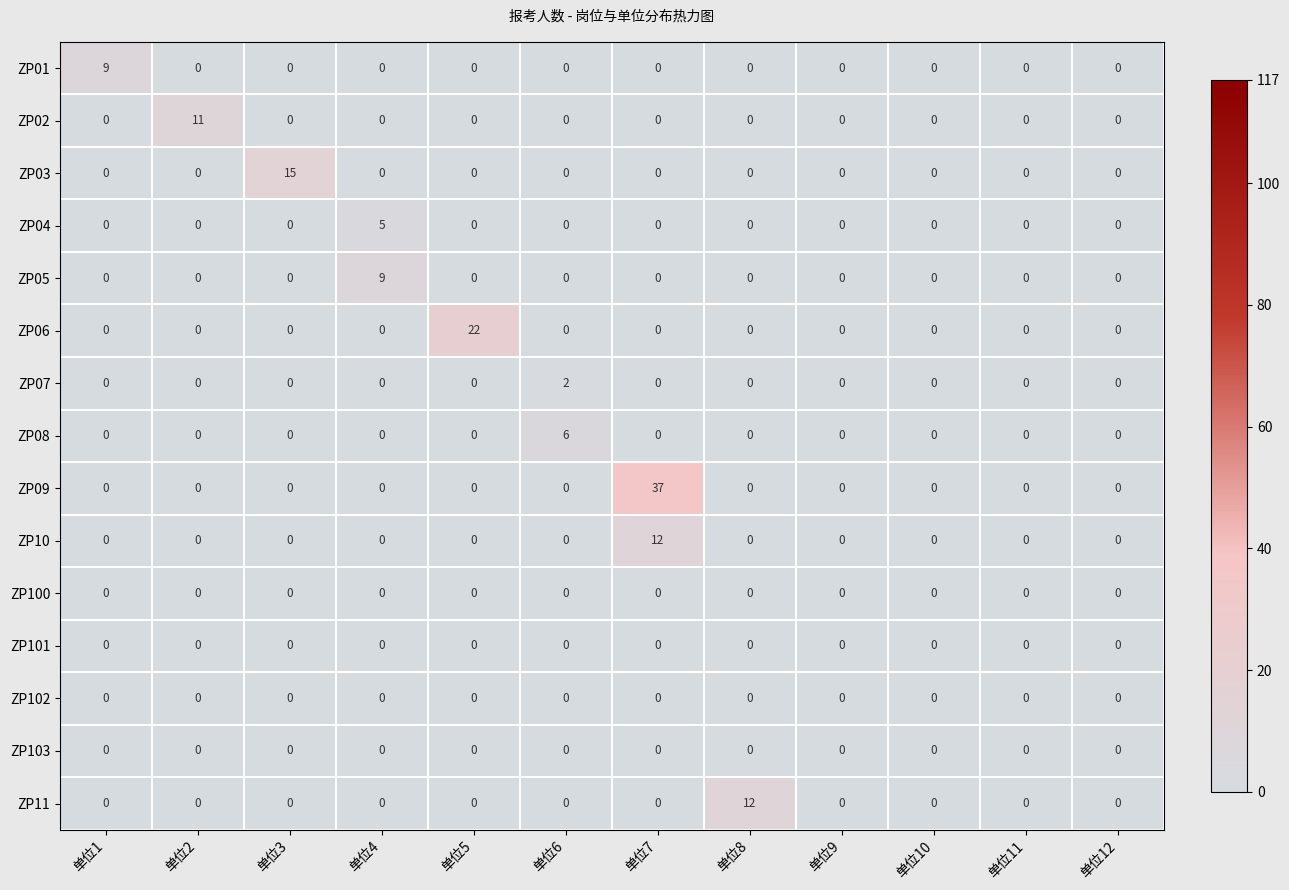

How many data points in ZP07 are above 0?

1